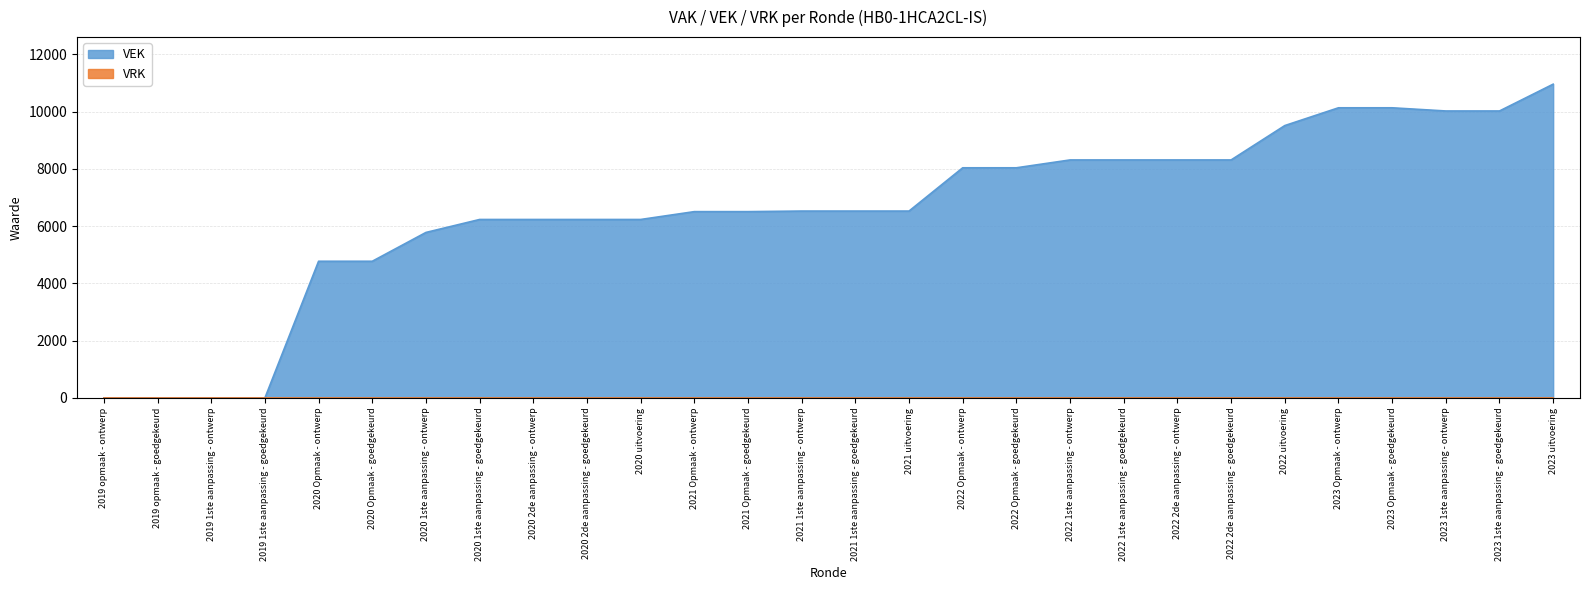

Which category has the highest value across all series?

2023 uitvoering